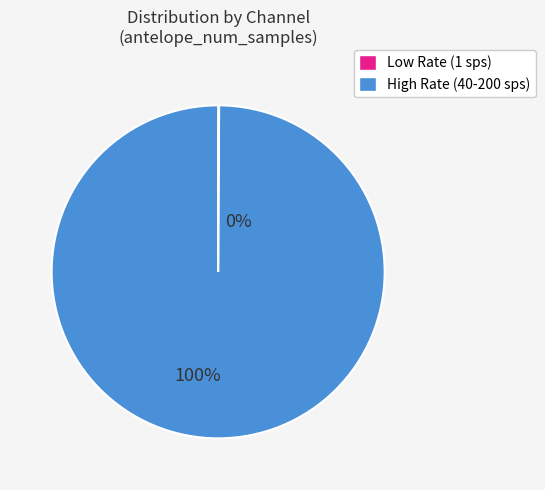

Is there any slice that represents more than half of the pie?

Yes